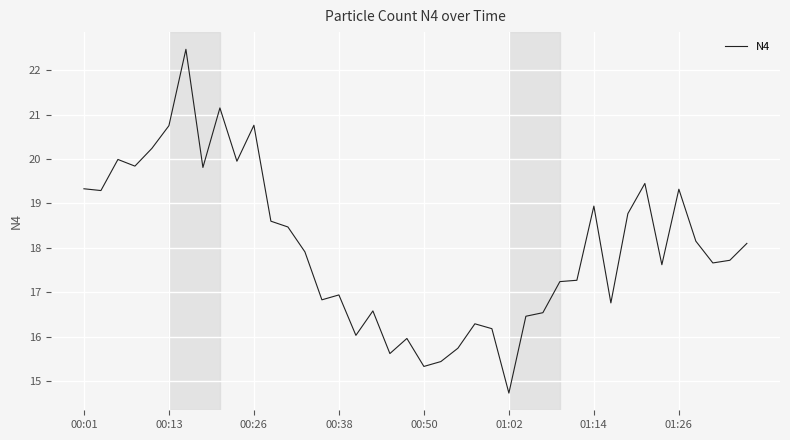

What is the smallest value displayed?

14.7